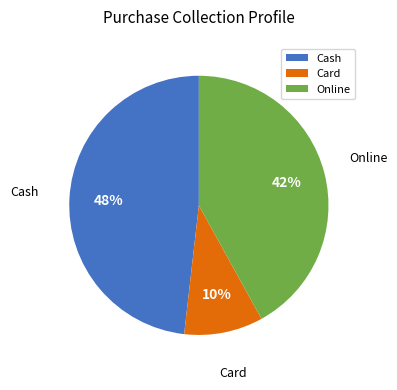

Combined, do Card and Cash account for over 50%?

Yes